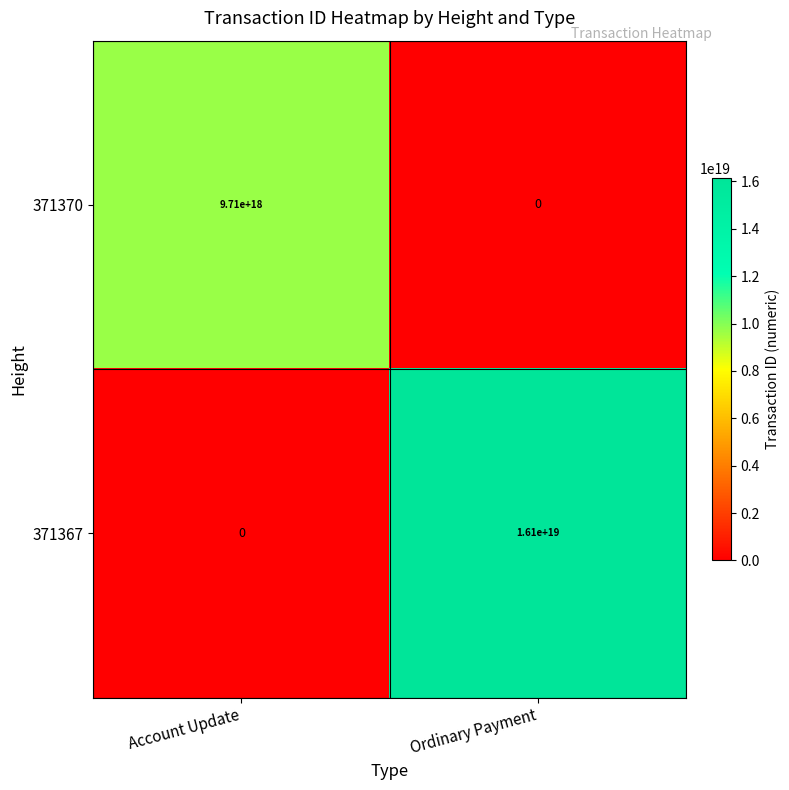

At which category is the sum across all series the highest?

Ordinary Payment